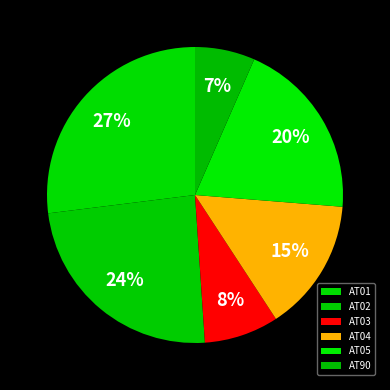

True or false: AT03 accounts for 8% of the total.

True